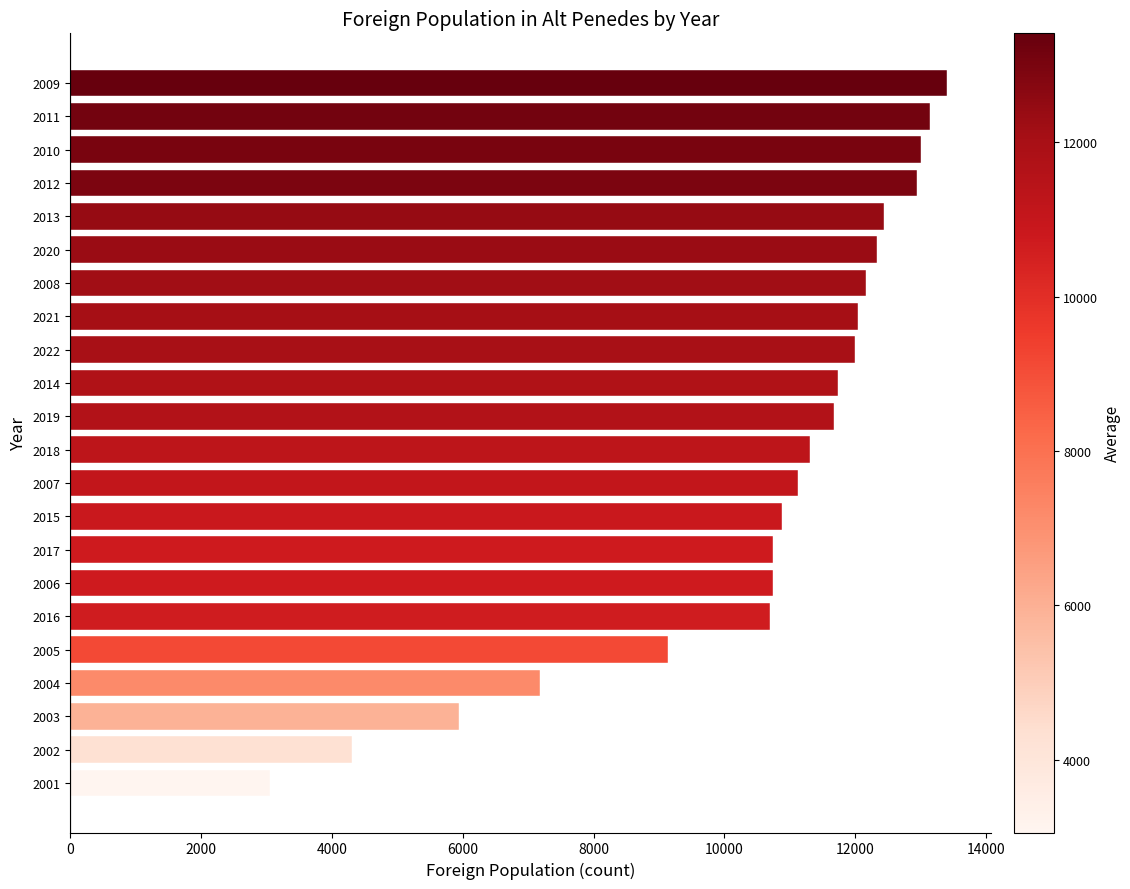

Are the bars grouped side by side (vs. stacked)?

No